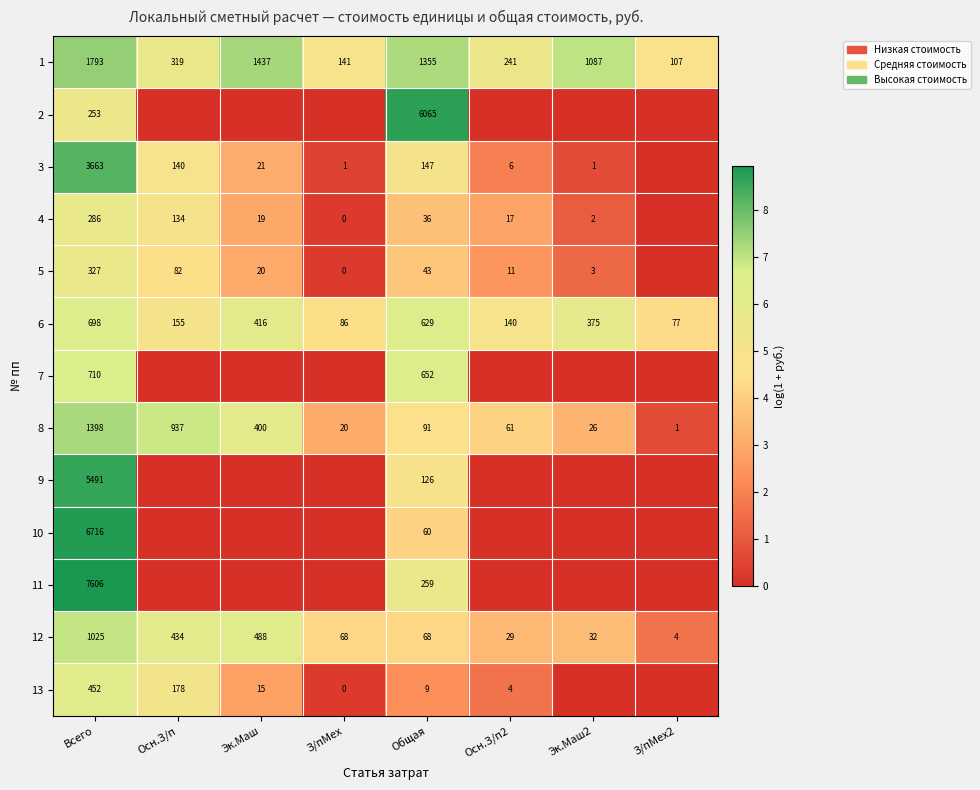

At how many categories does at least one series exceed 8?

2